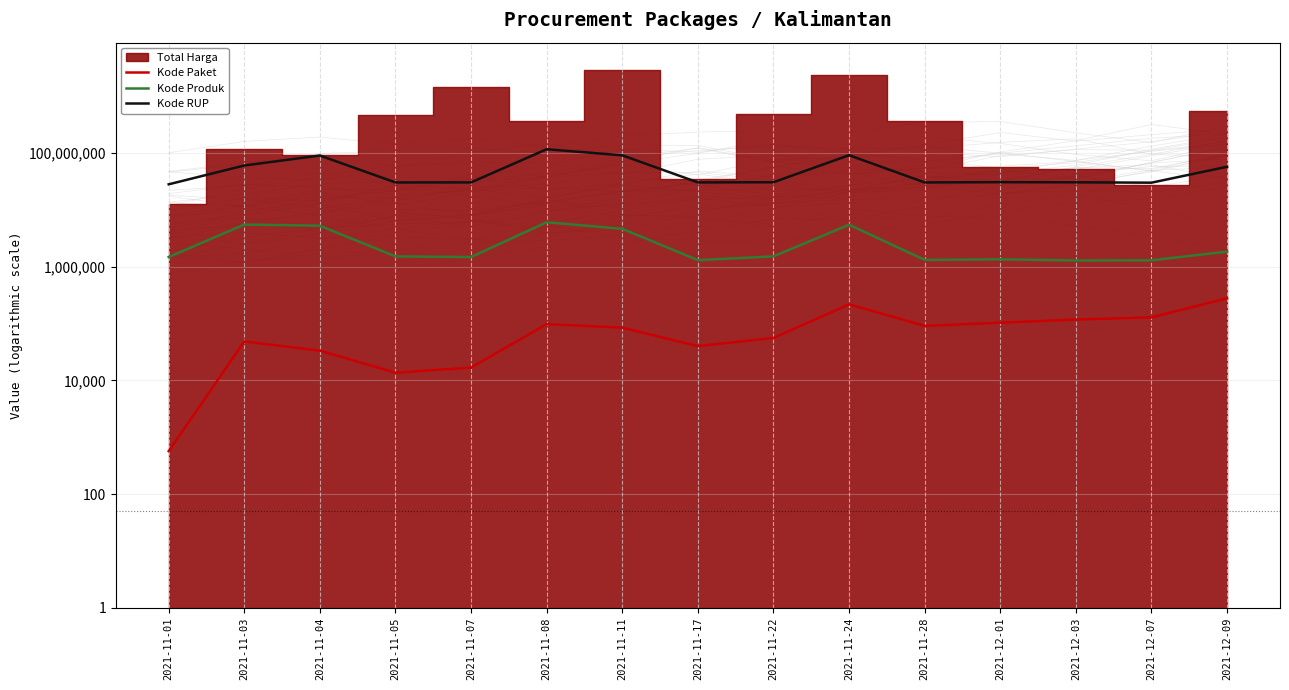

Reading left to right, transcribe all the data shown in this chart.

Kode Paket: 570	48506	33395	13652	16823	97900	84587	40112	55826	217646	91101	103541	117783	128516	277693
Kode Produk: 1479337	5520591	5259417	1519264	1481562	6057457	4633919	1305852	1519260	5476990	1318333	1350905	1286873	1297110	1843700
Kode RUP: 28171250	60358068	90445170	30372232	30428912	116693699	91136071	30416731	30636058	91659633	30363247	30745112	30527421	30089034	57349760